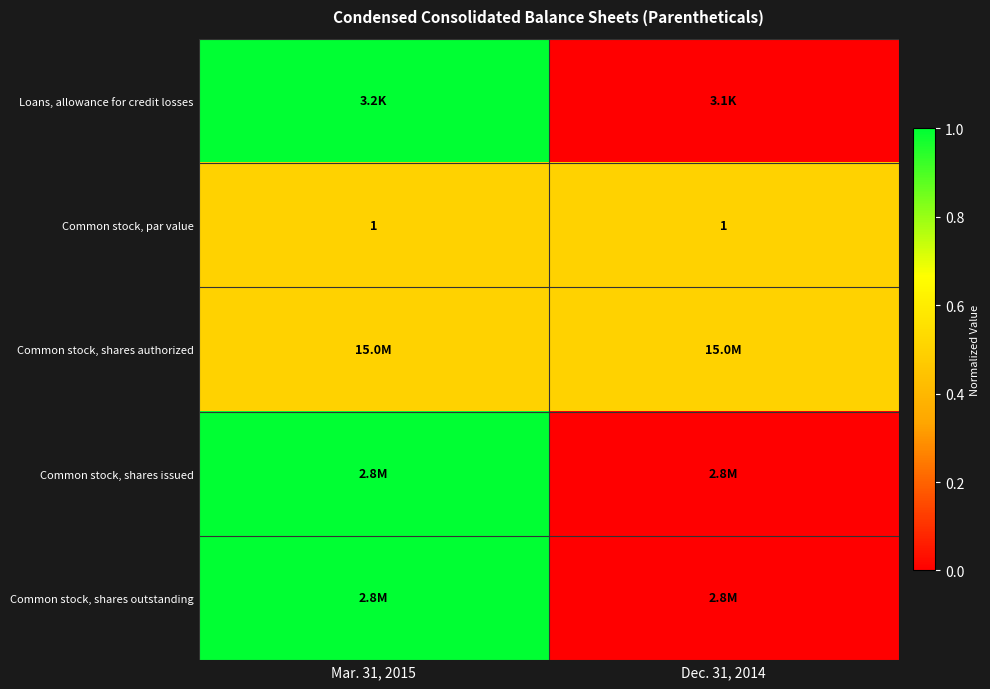

What is the spread (max minus min) of values at Dec. 31, 2014?

0.5